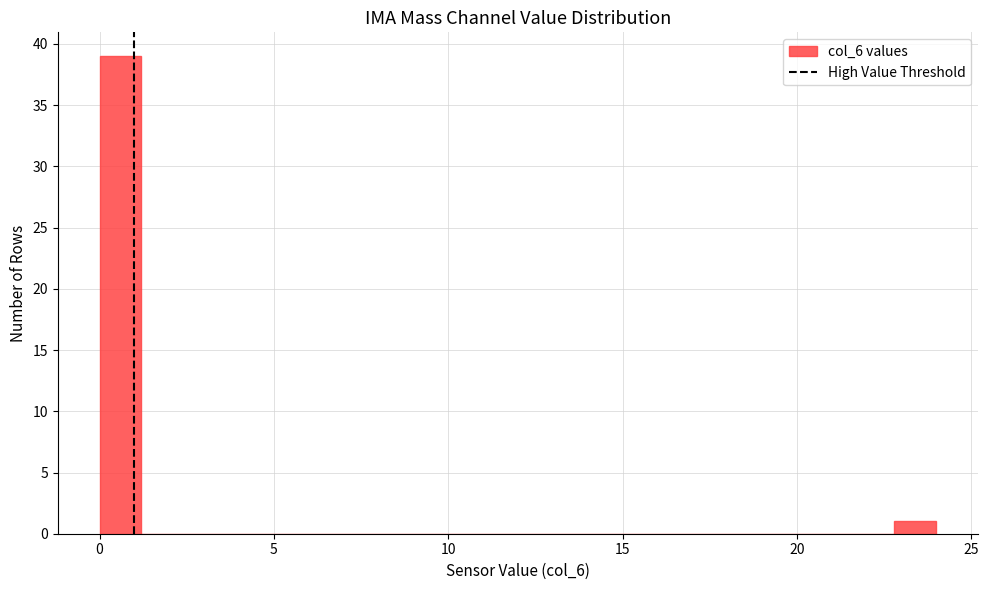

Read against the x-axis, roughly where is the centre of the tallest bar?

0.5